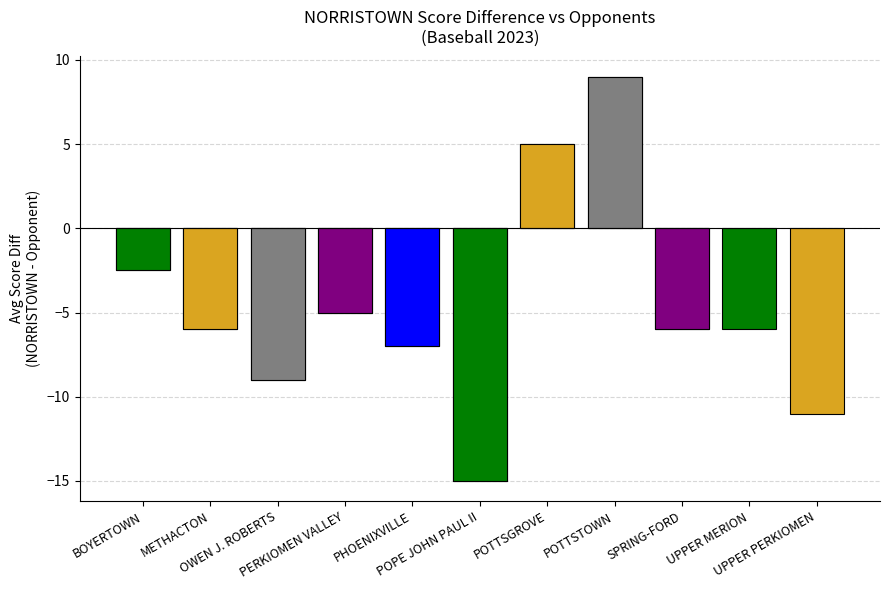

True or false: Home Score has a value of 3 at METHACTON.

False